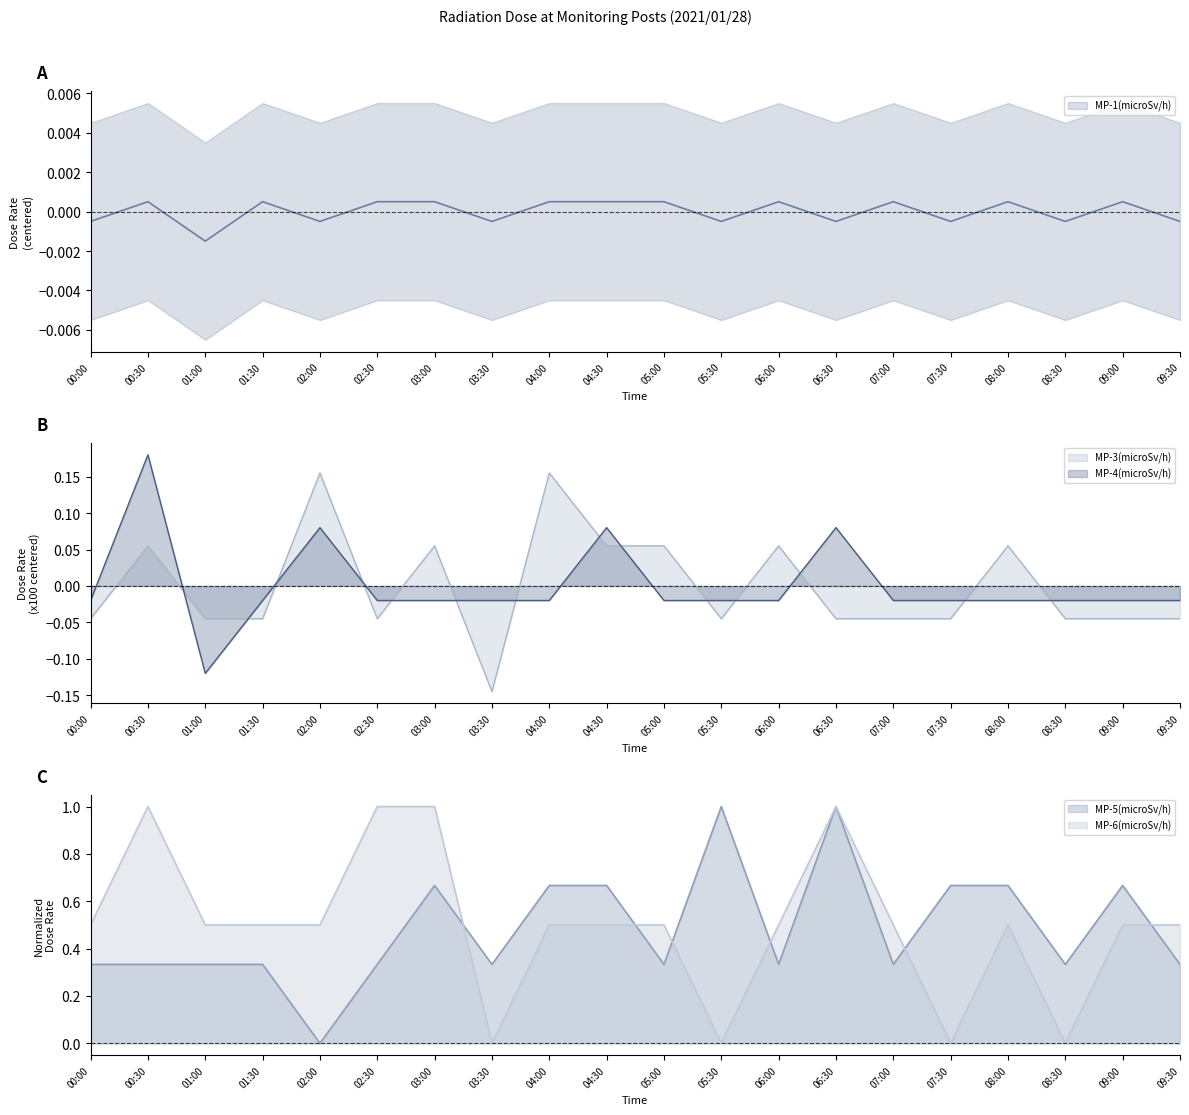

True or false: MP-6(microSv/h) and MP-1(microSv/h) intersect in this chart.

False